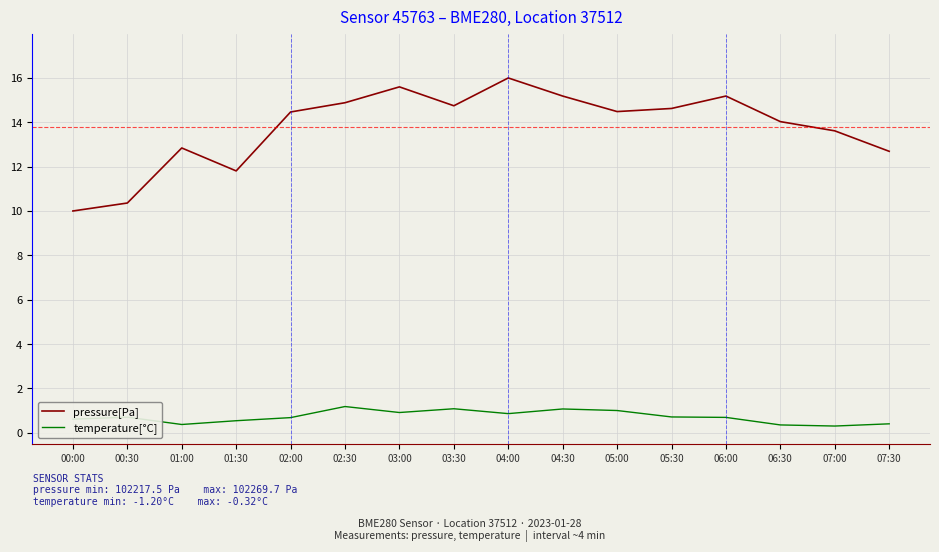

Count the number of categories in the chart.

16